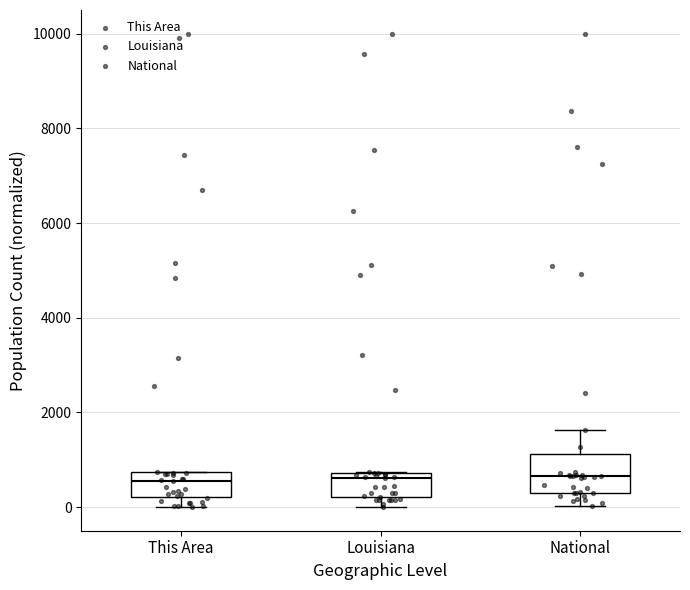

Where does the lower whisker of the box for National end on the y-axis? The values are not printed on the chart, so give them approximately, as read against the axis.

0